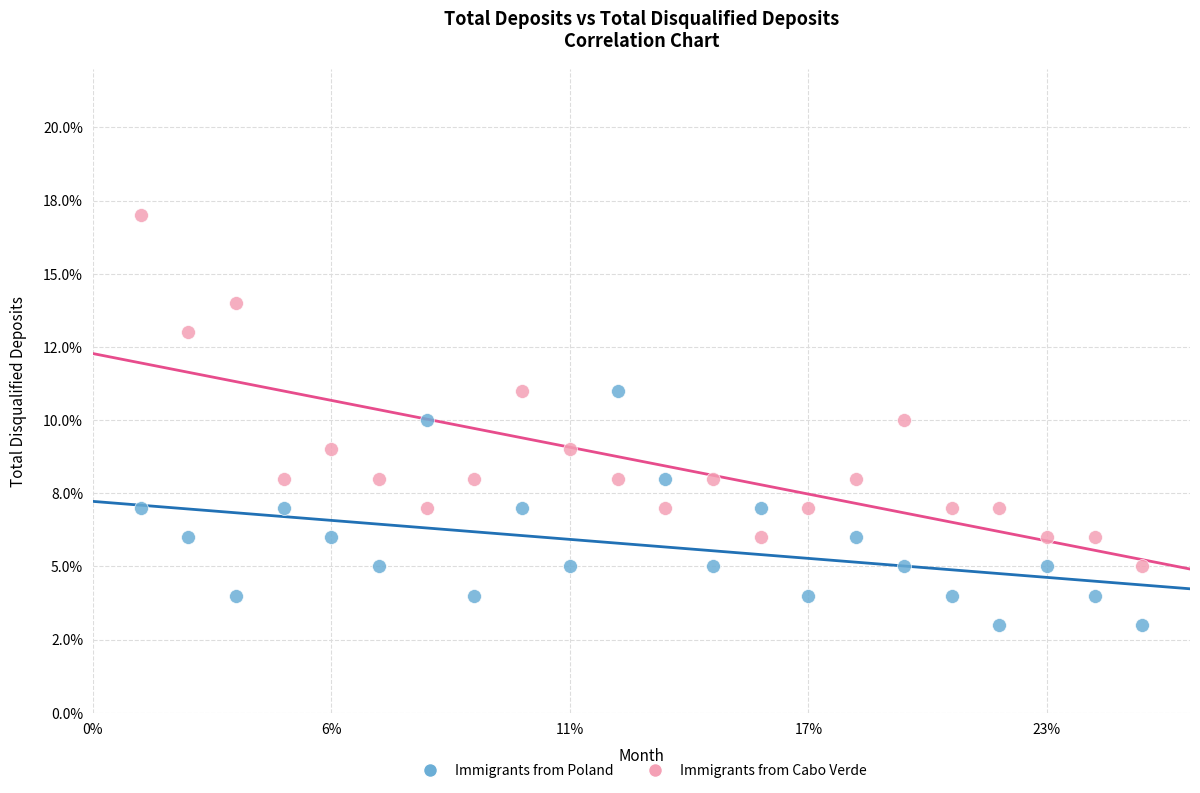

What are all the series names shown in the legend?

Immigrants from Poland, Immigrants from Cabo Verde